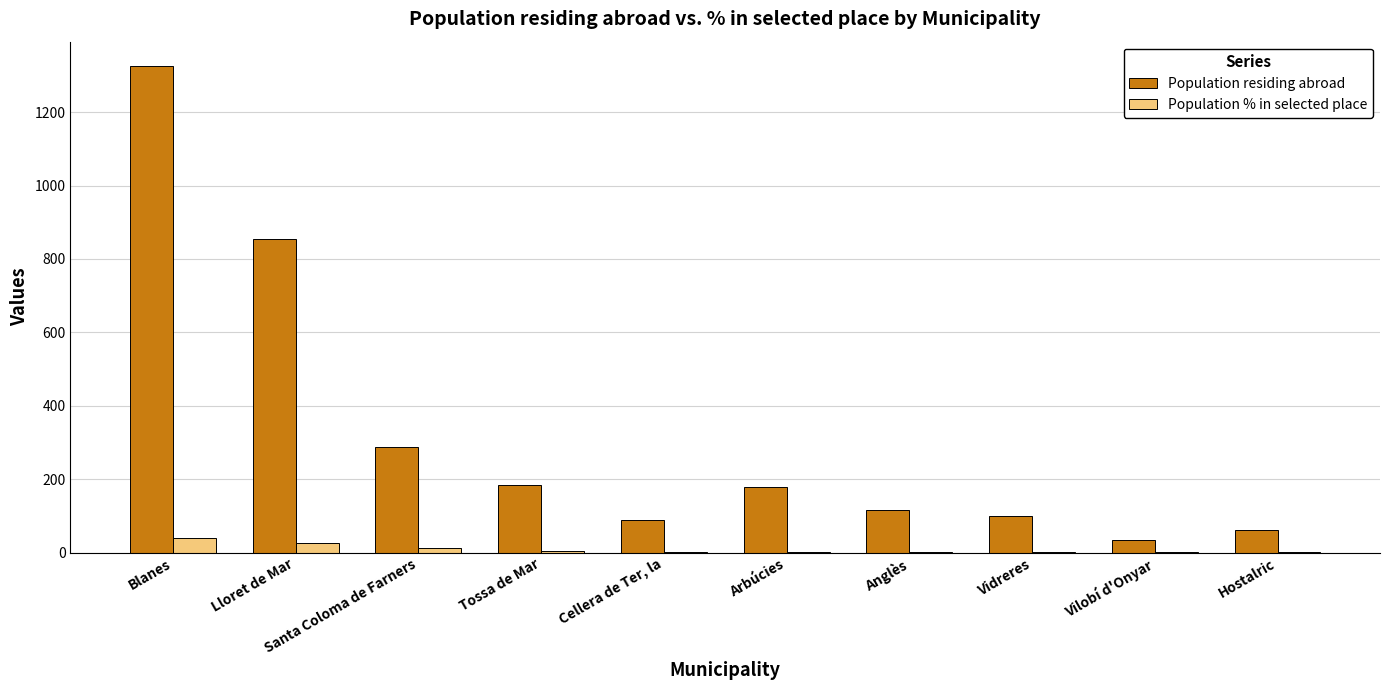

What is the sum of all Population residing abroad values?

3234.0